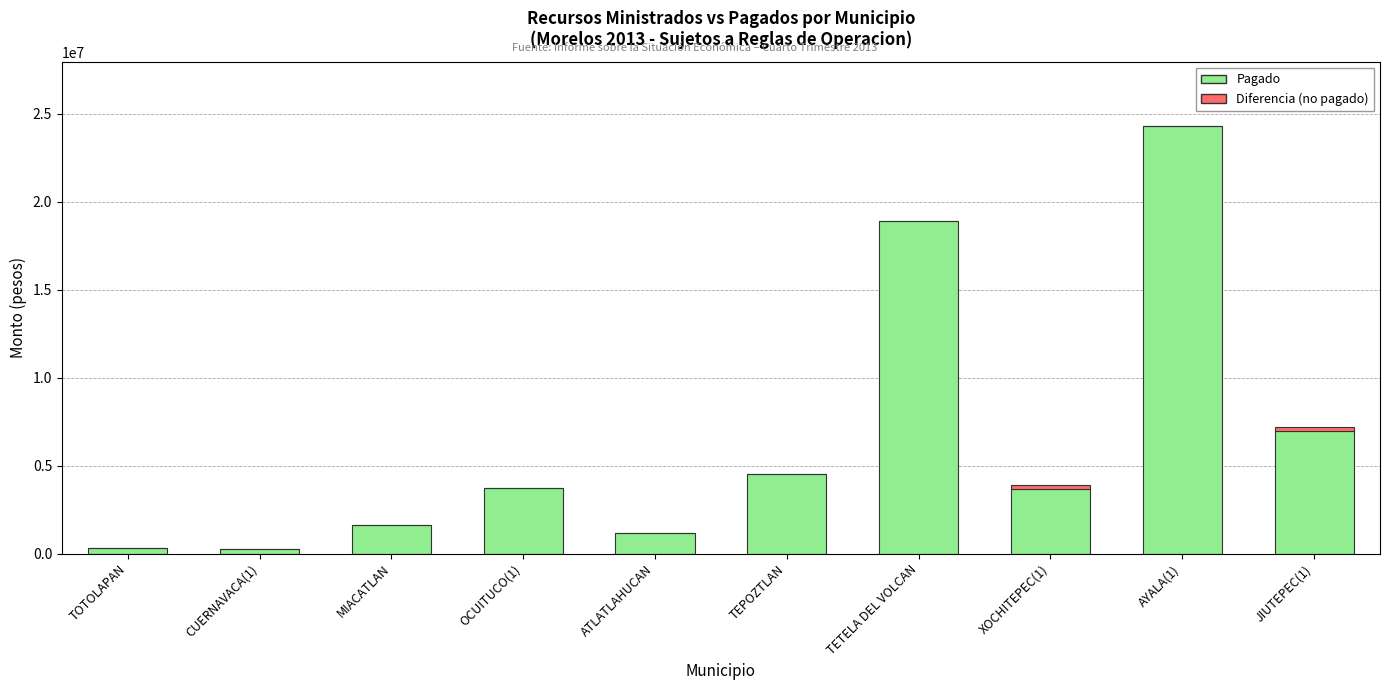

At which category is the sum across all series the highest?

AYALA(1)